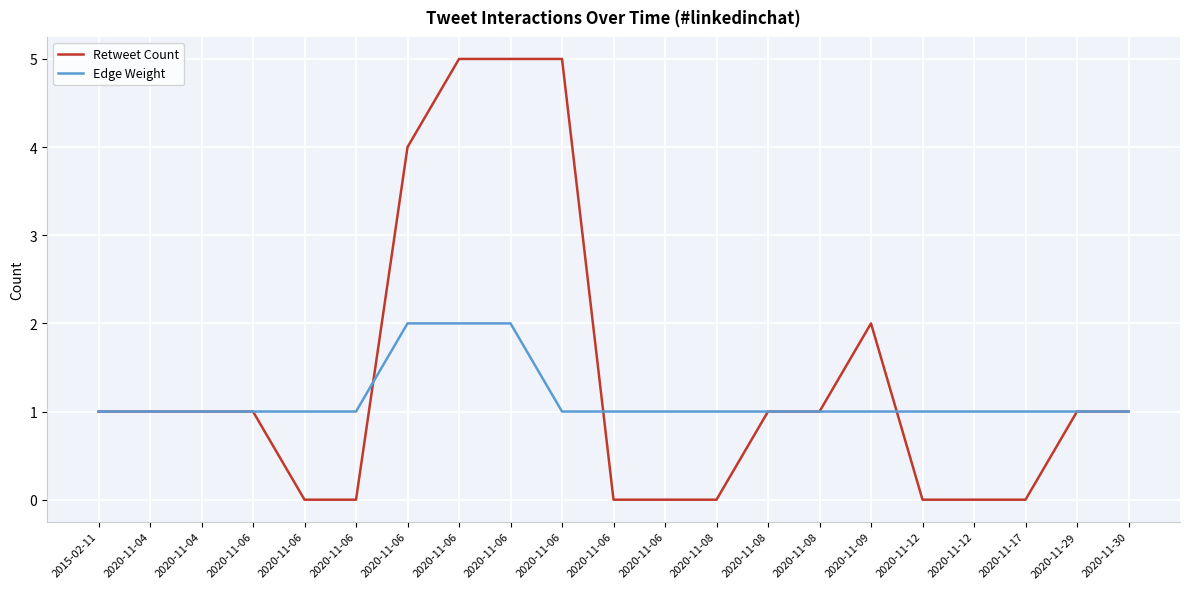

How many lines are shown in the chart?

2